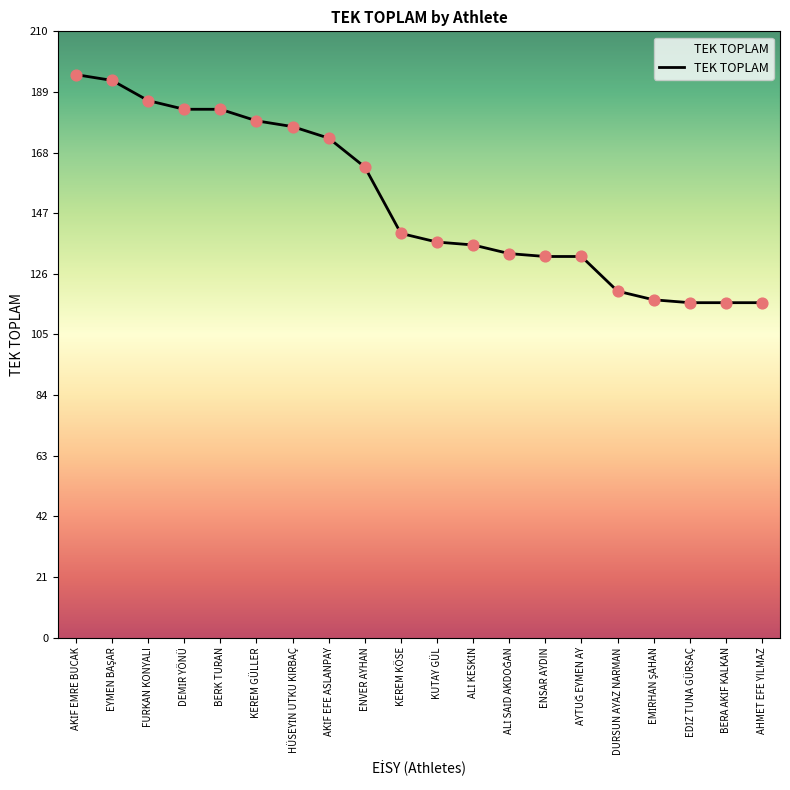

What is the ratio of the value at KEREM GÜLLER to the value at AHMET EFE YILMAZ?

1.5